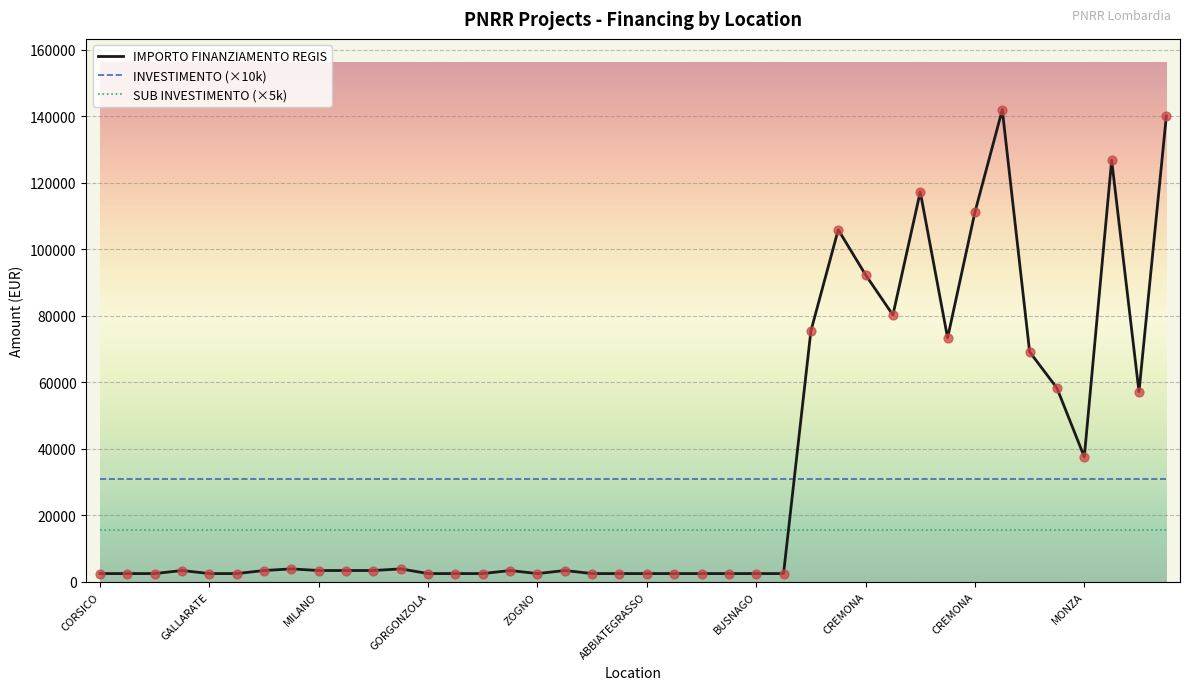

Which series has the largest range (max minus min)?

IMPORTO FINANZIAMENTO REGIS